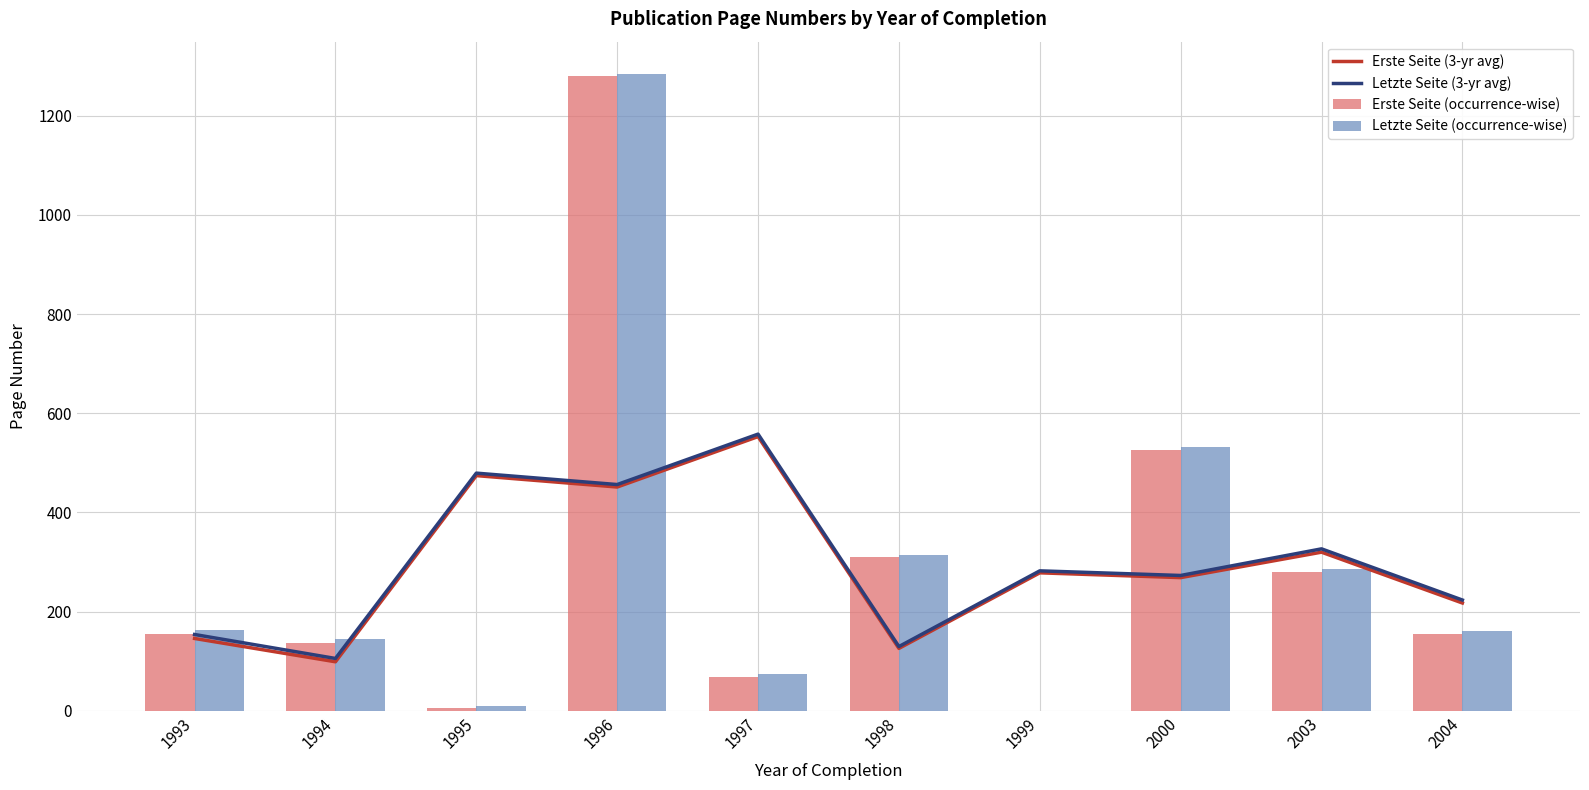

What is the average value of the Letzte Seite (3-yr avg) series?

298.9